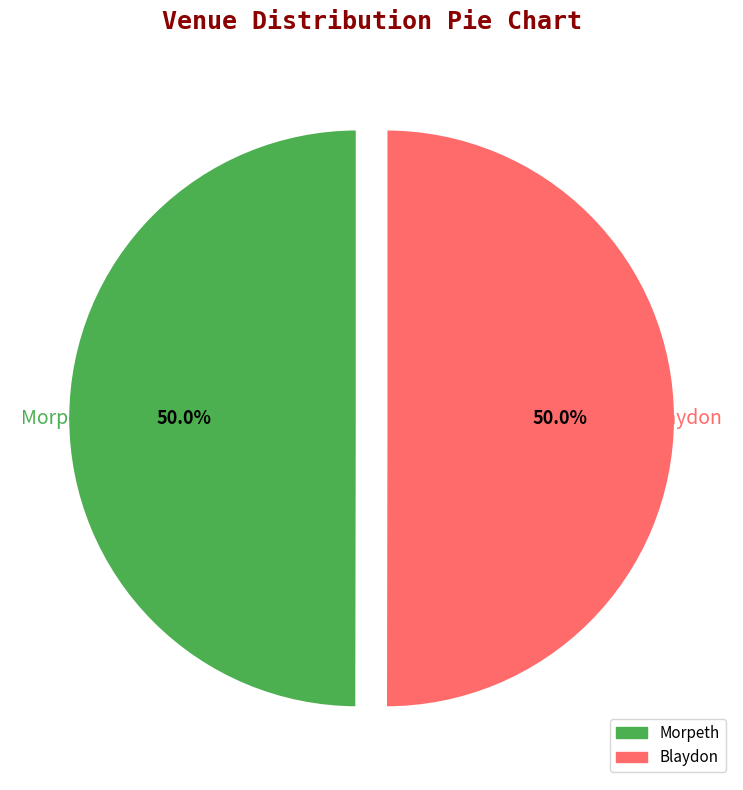

What is the ratio of the value at Morpeth to the value at Blaydon?

1.0